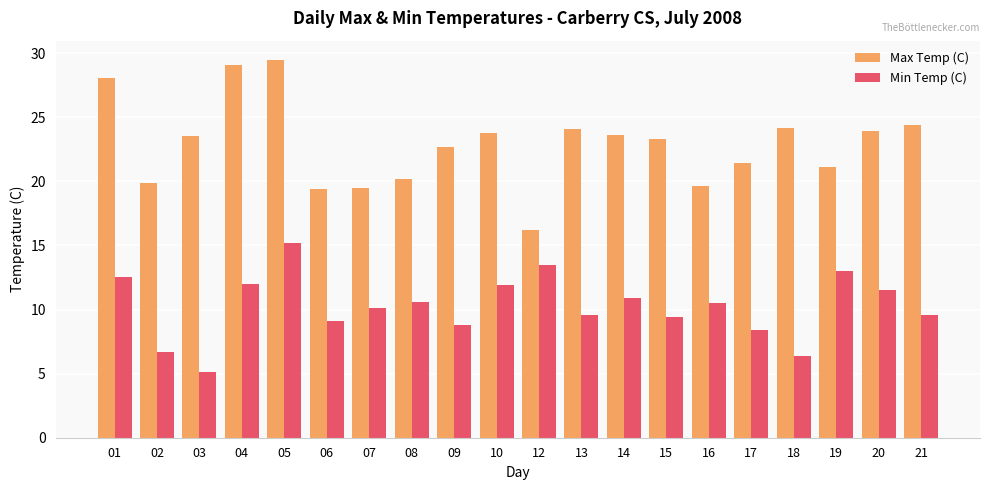

List the series in order of their overall mean, lowest first.

Min Temp (C), Max Temp (C)